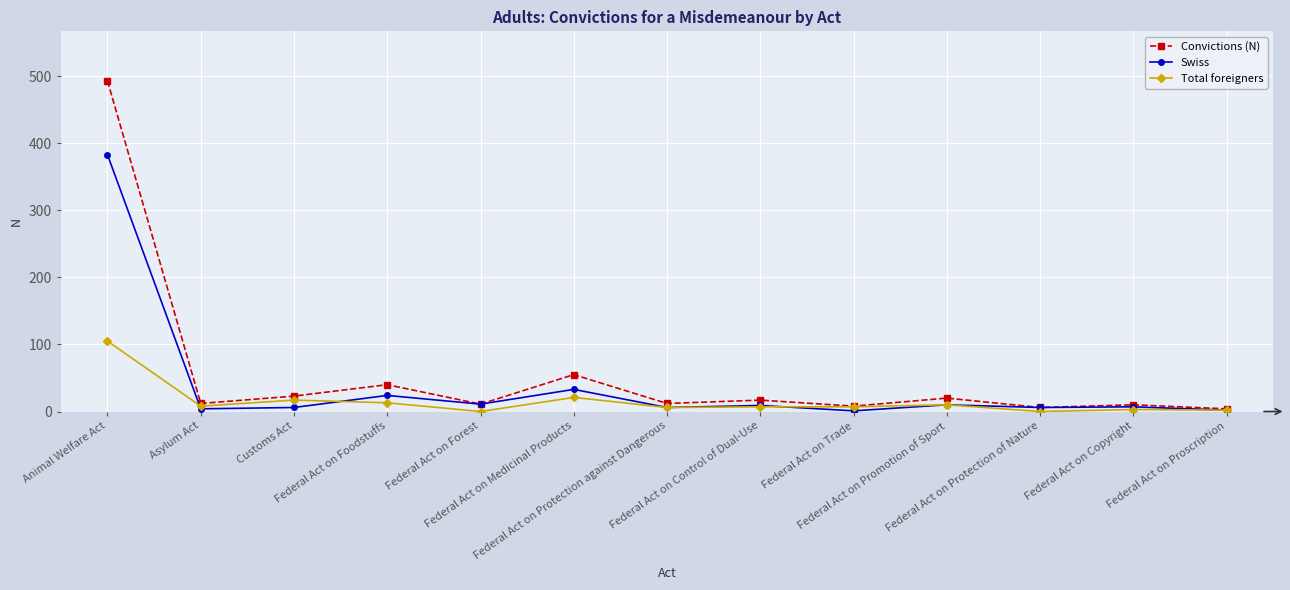

What are all the series names shown in the legend?

Convictions (N), Swiss, Total foreigners